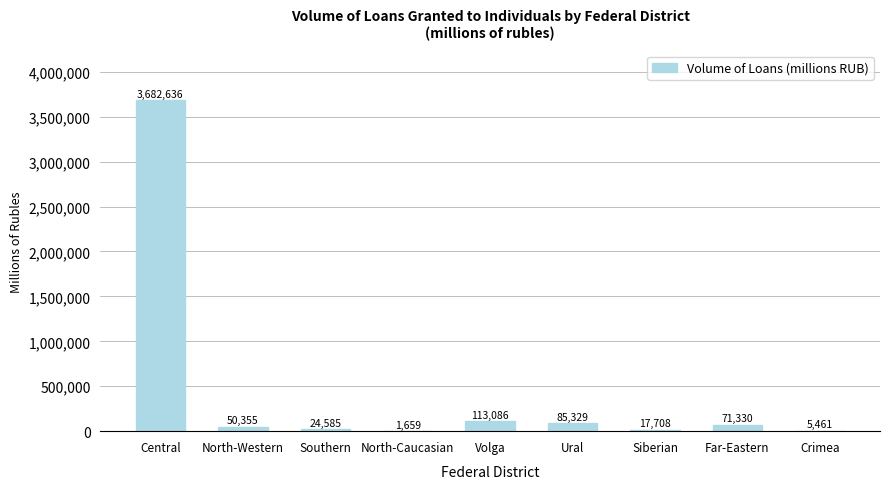

The value at Central is 3682636. True or false?

True